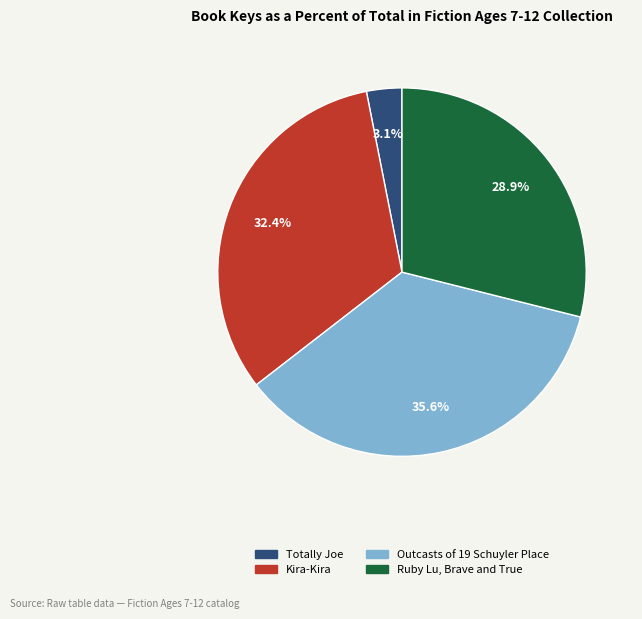

Between Kira-Kira and Totally Joe, which is larger?

Kira-Kira